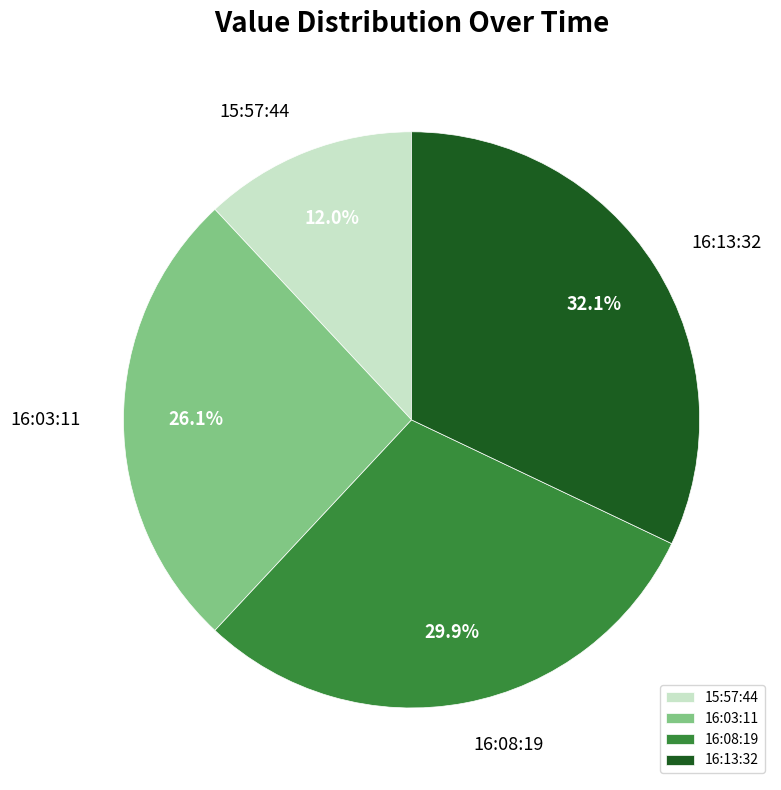

Between 16:03:11 and 15:57:44, which is larger?

16:03:11